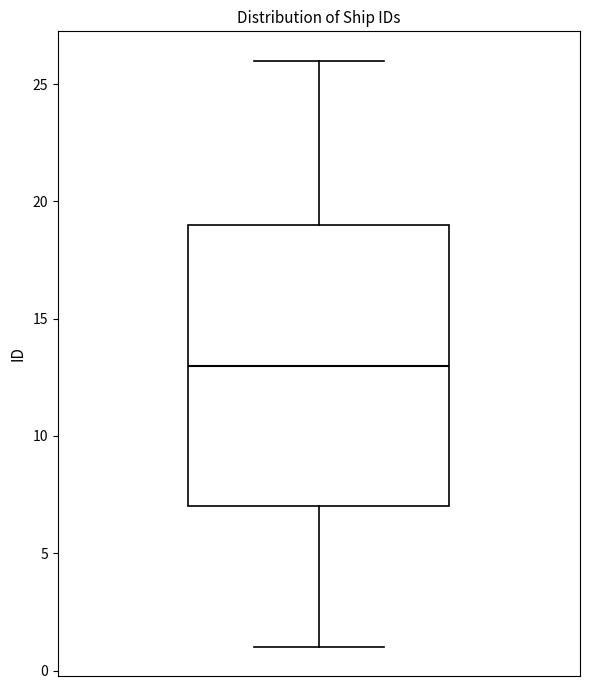

Transcribe this box plot: give where the median line is, the range the box spans, and where the two whiskers end, as read against the y-axis. The values are not printed on the chart, so give them approximately, as read against the axis.

median 13, box 7 to 19, whiskers 1 to 26